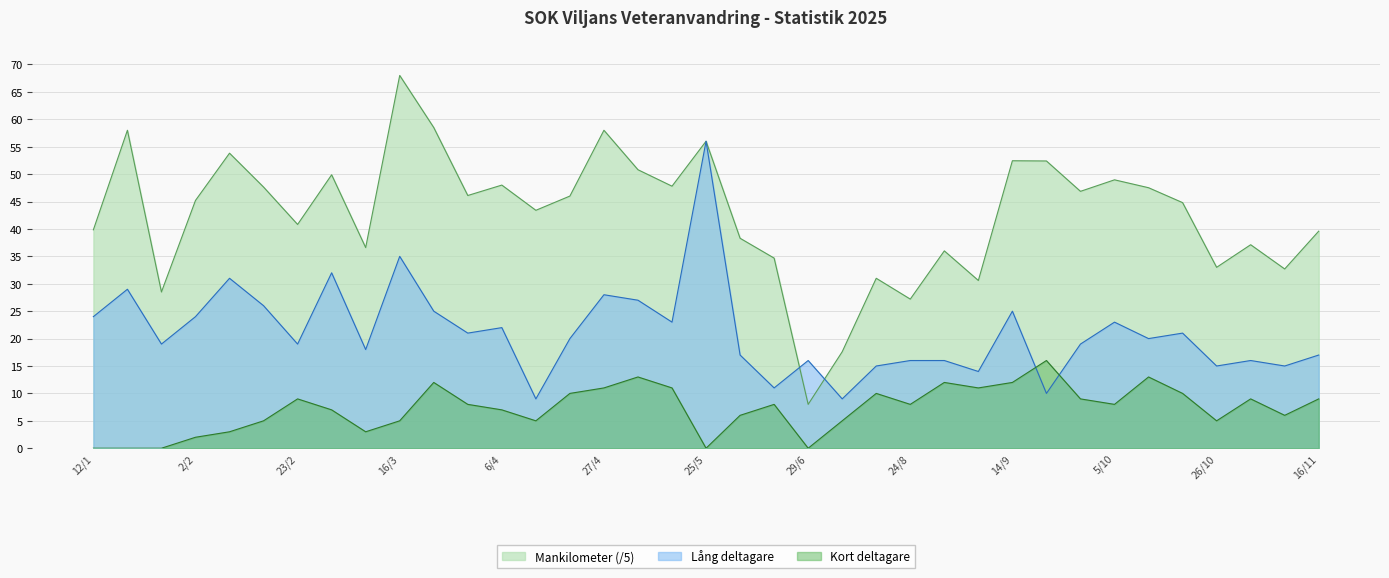

What is the highest value of the Mankilometer series?

68.0